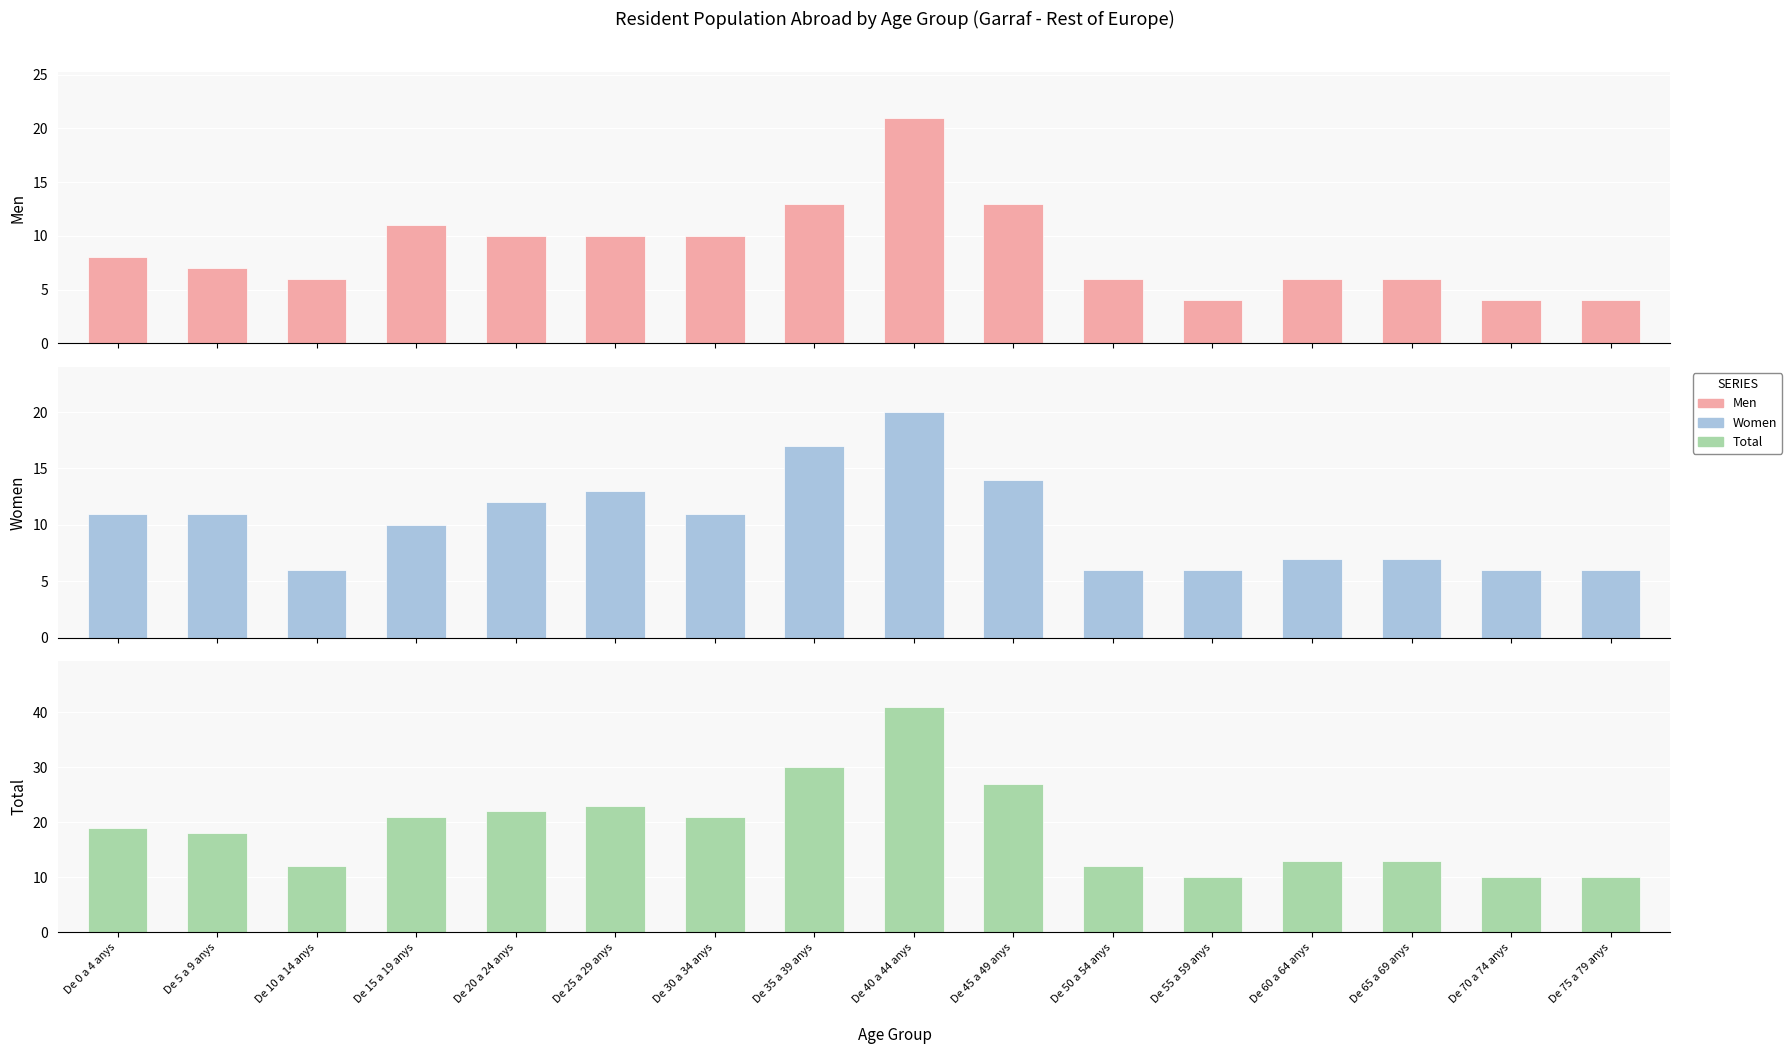

Which series has the largest range (max minus min)?

Total